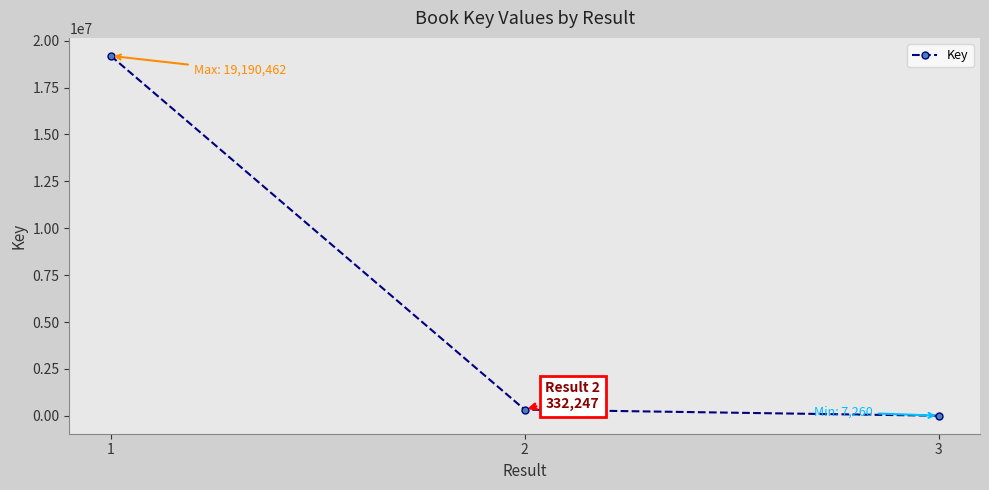

Which label corresponds to the smallest value in the chart?

3